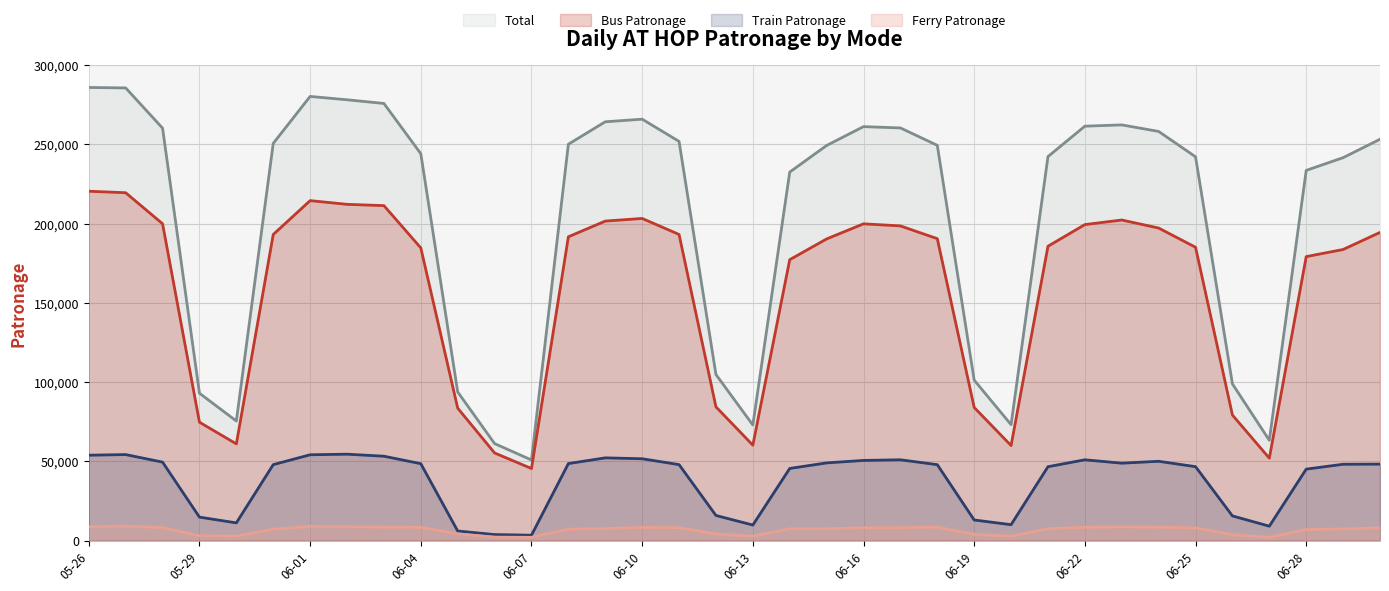

Rank the series by their maximum value, from lowest to highest.

Ferry Patronage, Train Patronage, Bus Patronage, Total